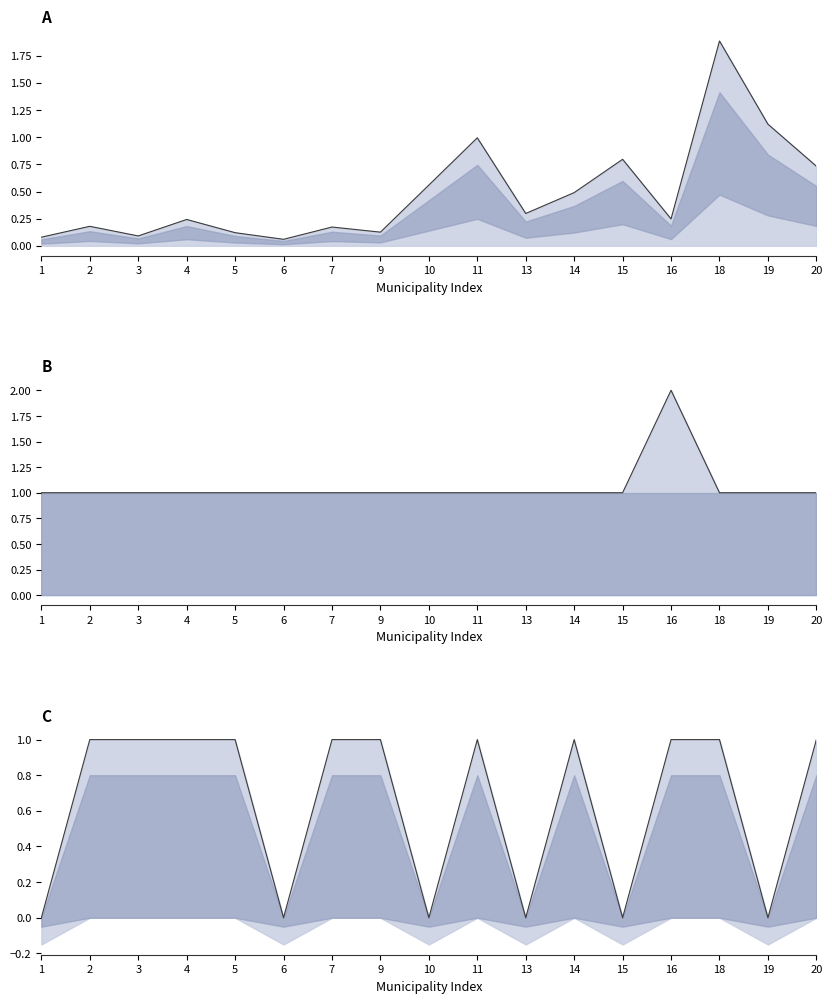

The value of population per 10k at 18 is 1.9. True or false?

True